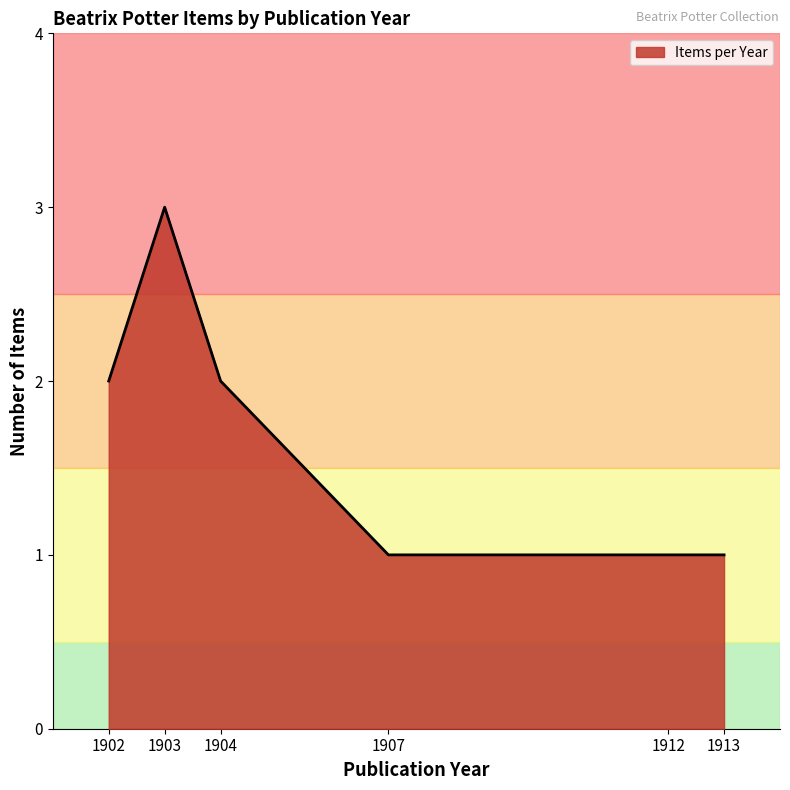

The value at 1902 is 2. True or false?

True